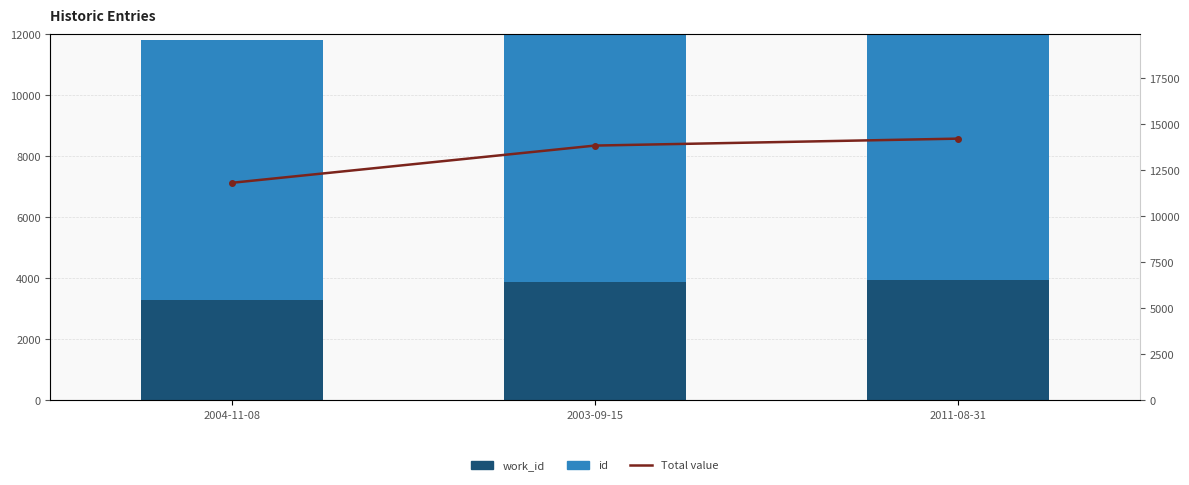

Is it true that id equals 9968 at 2003-09-15?

True